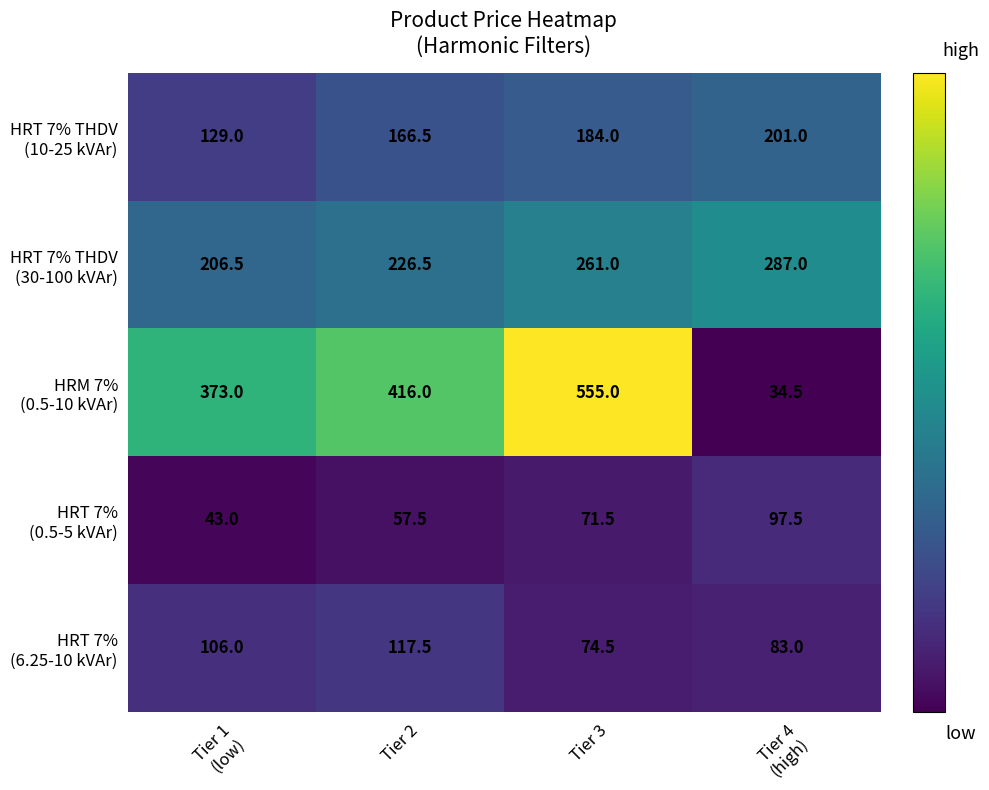

What is the greatest value displayed?

555.0